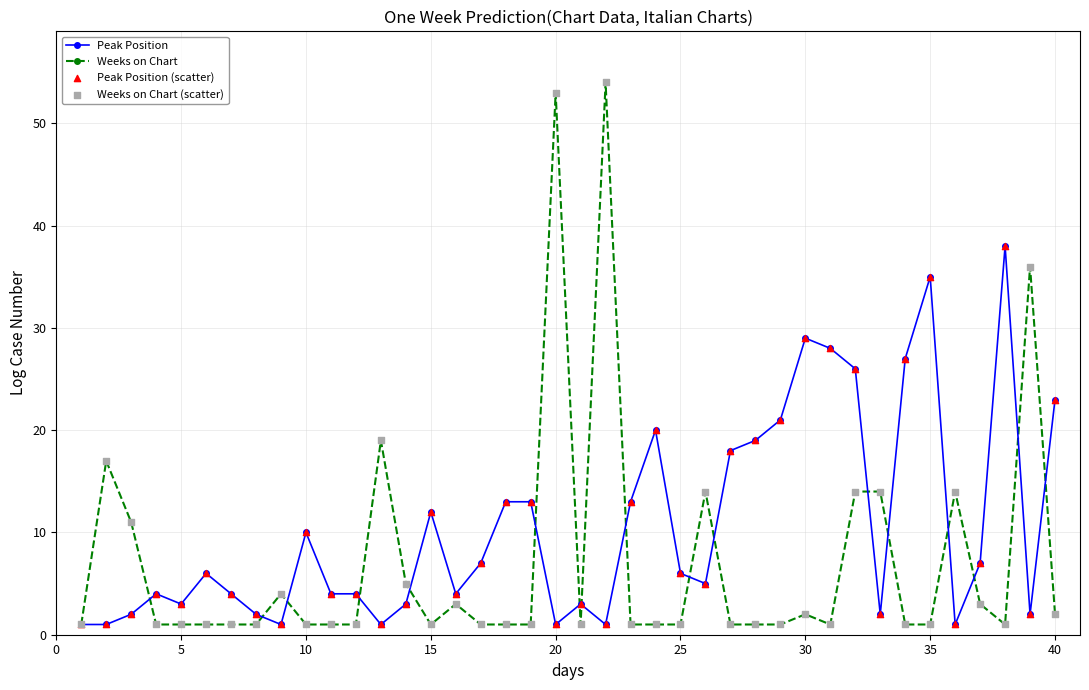

True or false: Peak Position has more than 0 interior local peaks.

True